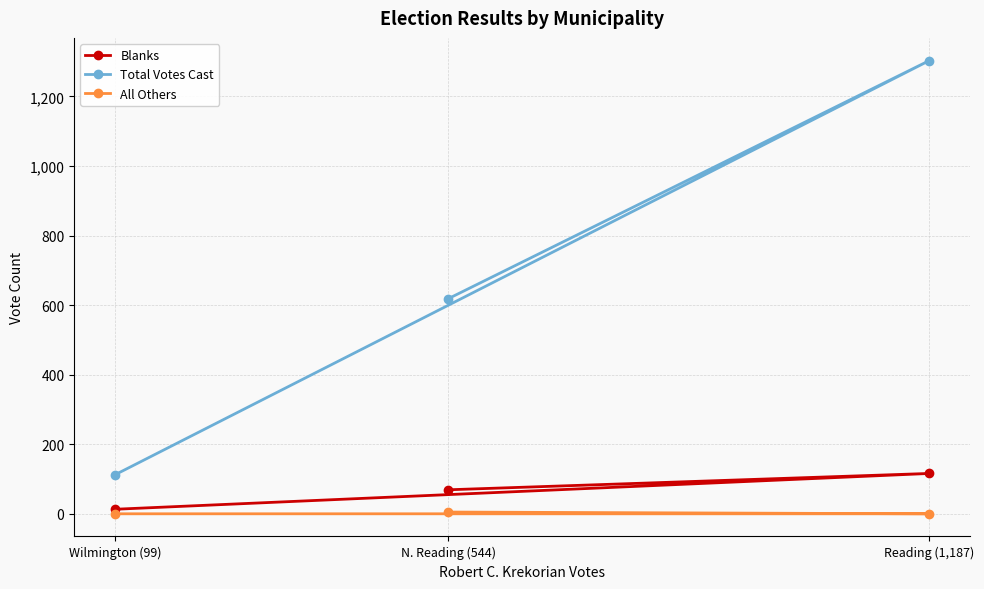

How many positive values does the All Others series have?

1